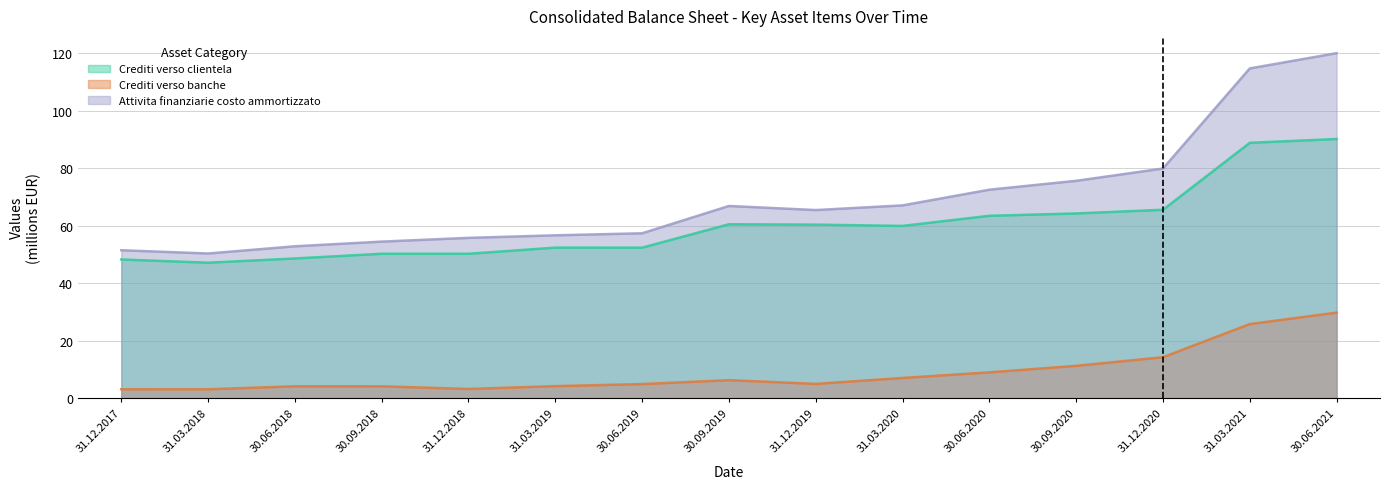

List the labels in order of Crediti verso clientela value, largest first.

30.06.2021, 31.03.2021, 31.12.2020, 30.09.2020, 30.06.2020, 30.09.2019, 31.12.2019, 31.03.2020, 31.03.2019, 30.06.2019, 31.12.2018, 30.09.2018, 30.06.2018, 31.12.2017, 31.03.2018